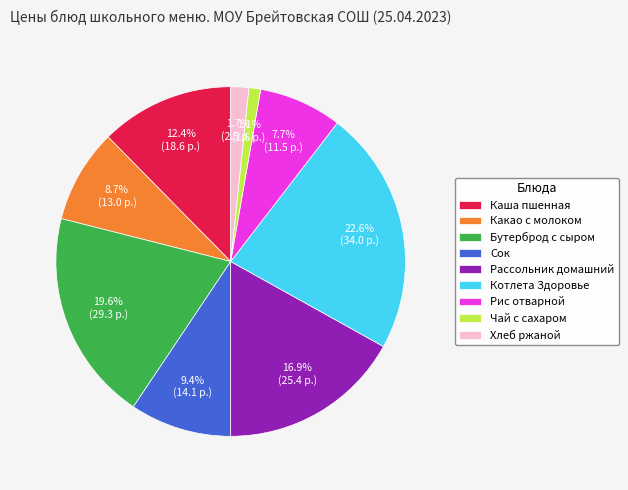

Does Какао с молоком represent more than half of the total?

No